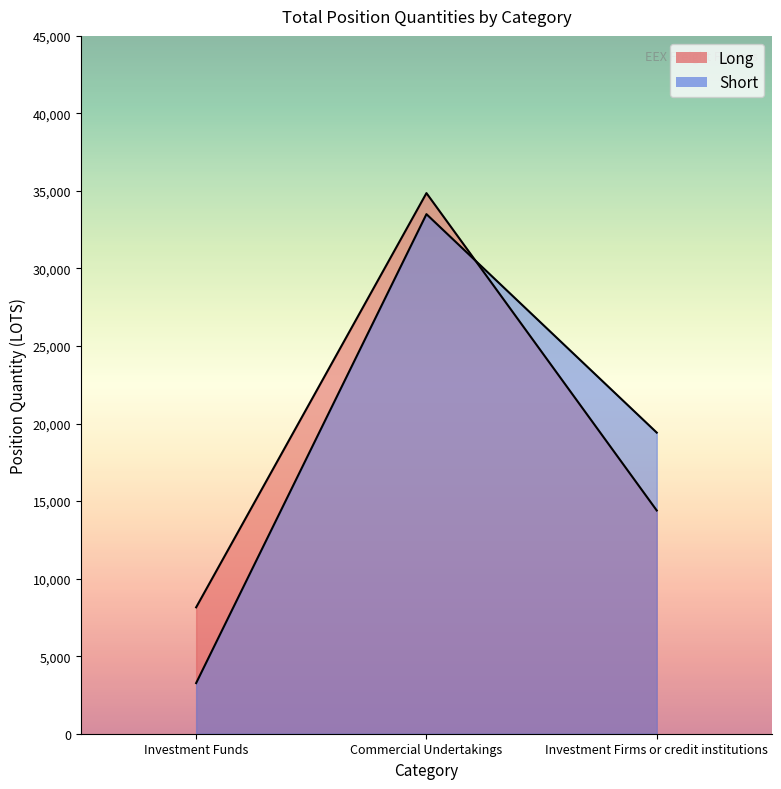

List the labels in order of Long value, largest first.

Commercial Undertakings, Investment Firms or credit institutions, Investment Funds